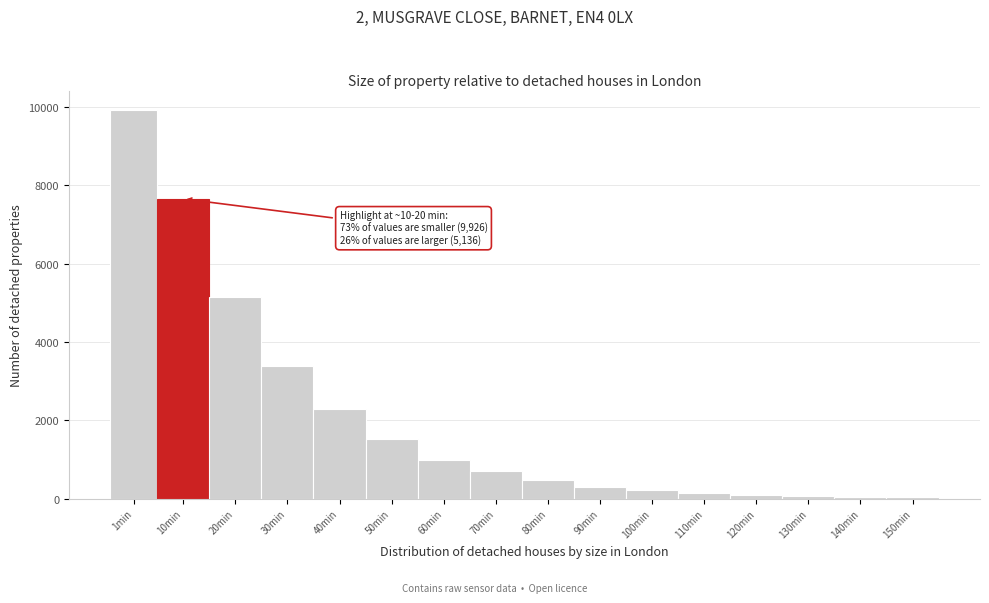

What is the maximum value shown in the chart?

9926